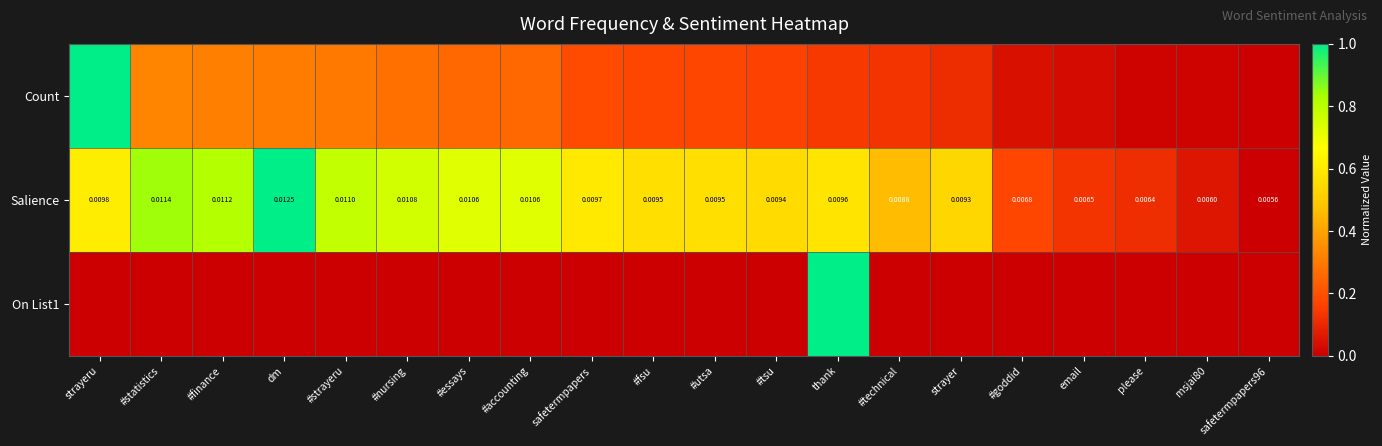

At which label does Salience reach its peak?

dm